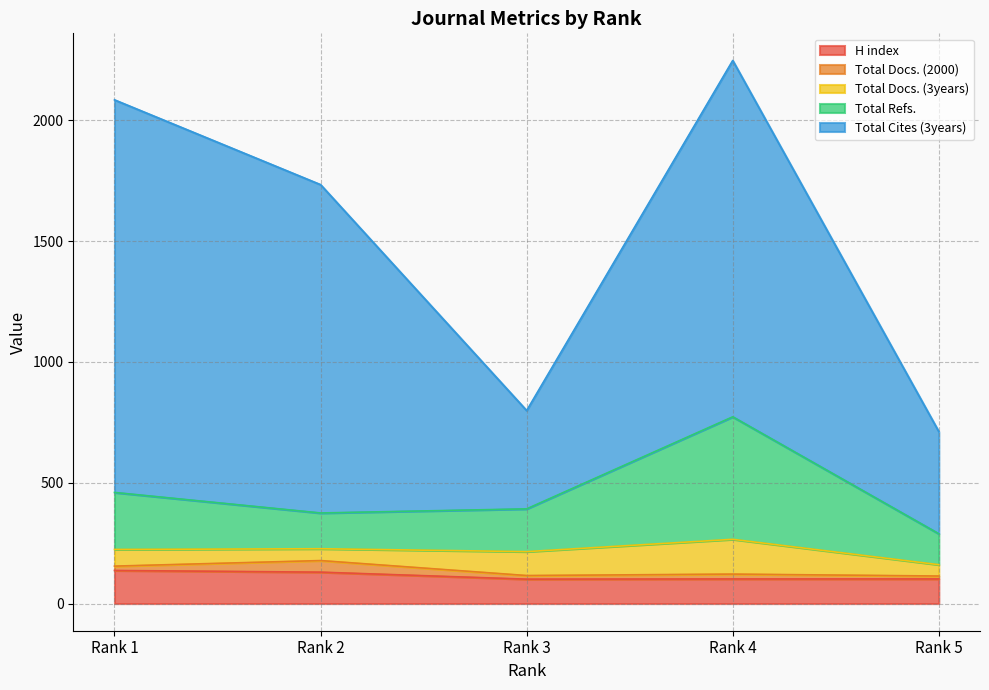

Which category has the lowest value in the Total Cites (3years) series?

Rank 3